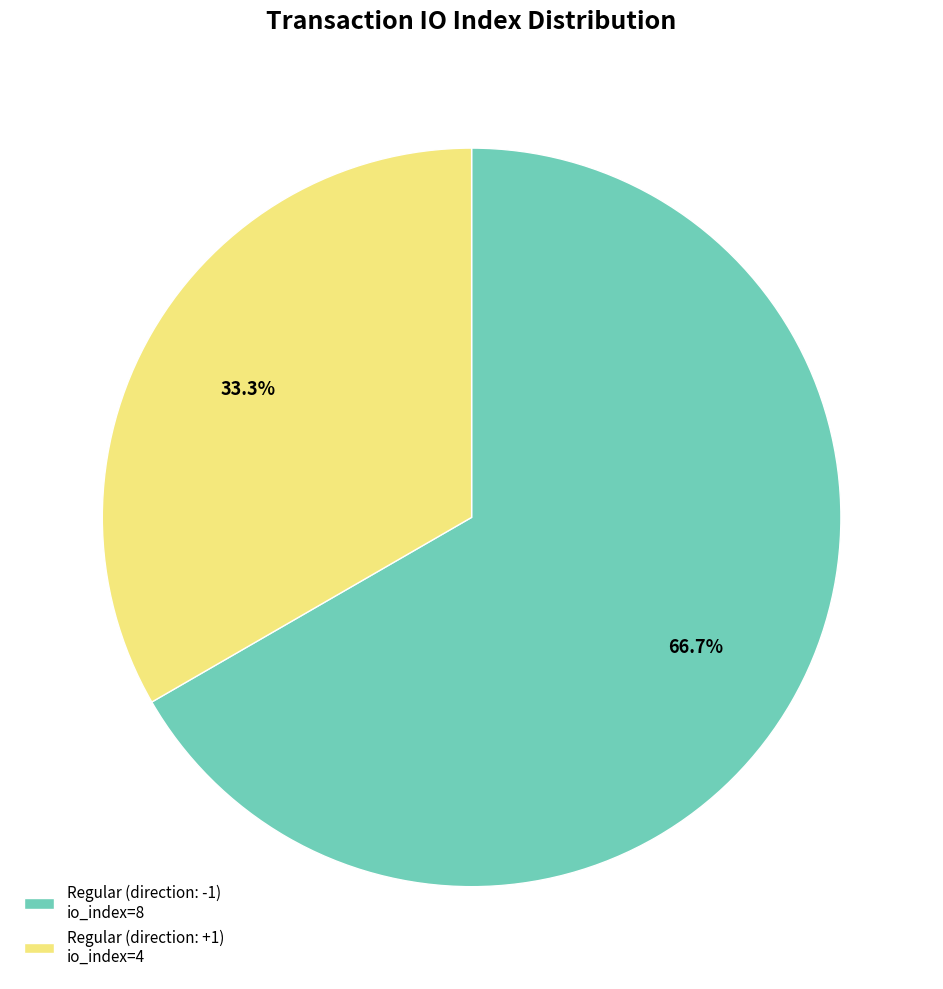

How many slices are in this pie chart?

2